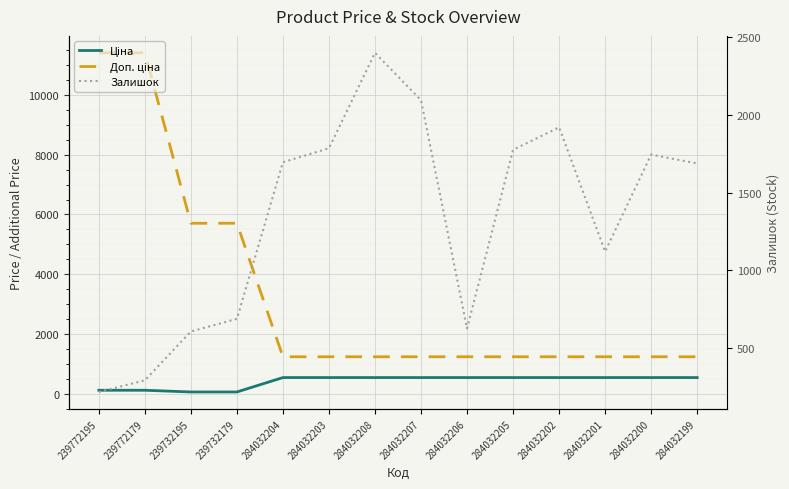

At which category is the sum across all series the highest?

239772179